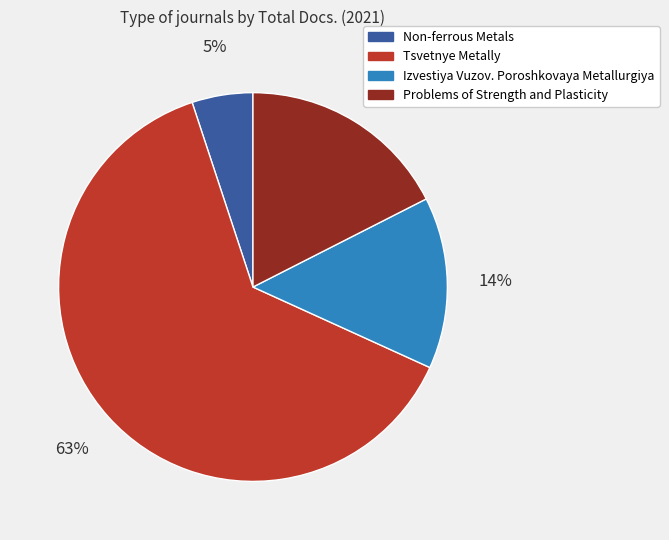

Count the number of slices in the pie.

4